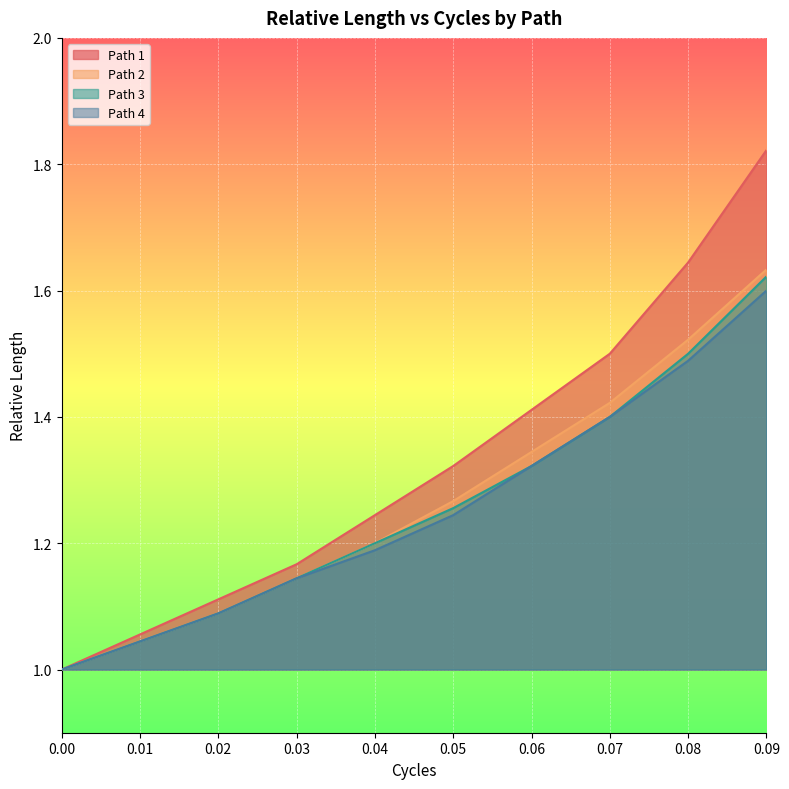

True or false: Path 2 has more than 1 points higher than both neighbors.

False